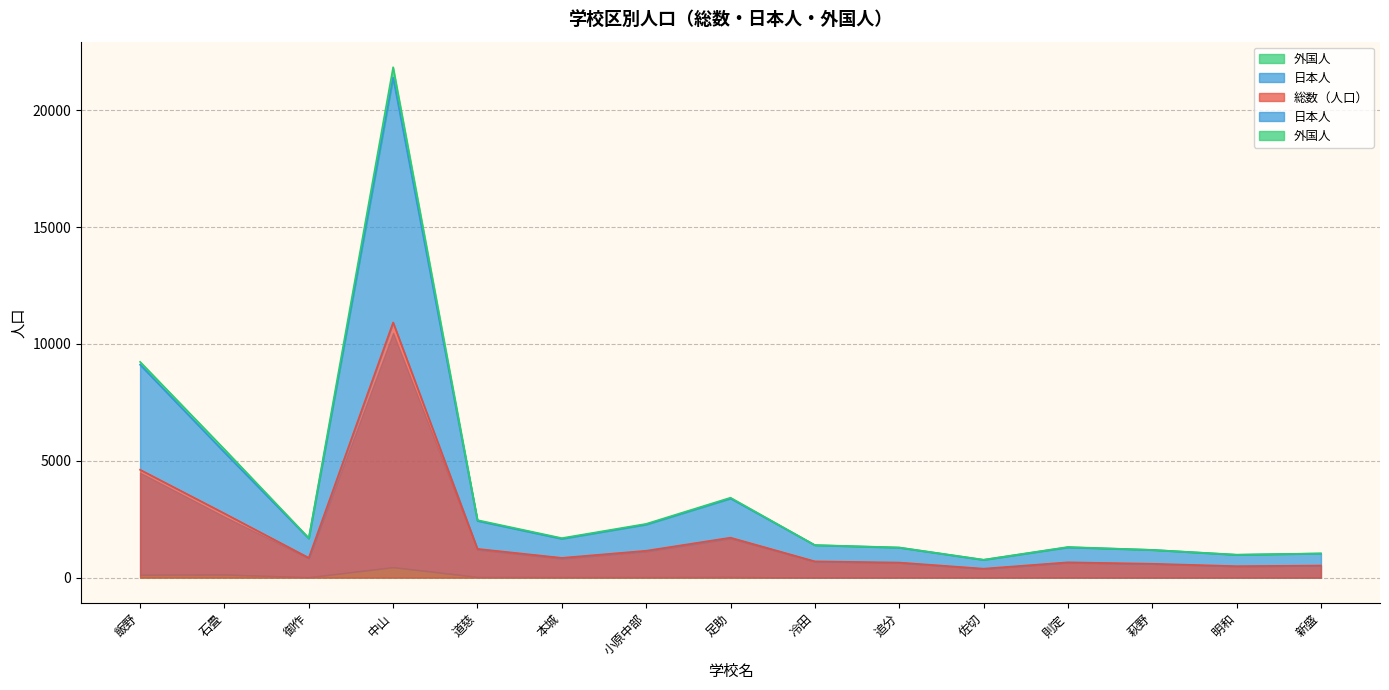

Reading left to right, list all the values displayed in this chart.

総数（人口）: 4618	2747	848	10922	1231	846	1151	1711	697	646	384	656	594	492	518
日本人: 9112	5360	1676	21395	2431	1664	2275	3390	1390	1284	761	1299	1187	977	1035
外国人: 9236	5494	1696	21844	2462	1692	2302	3422	1394	1292	768	1312	1188	984	1036